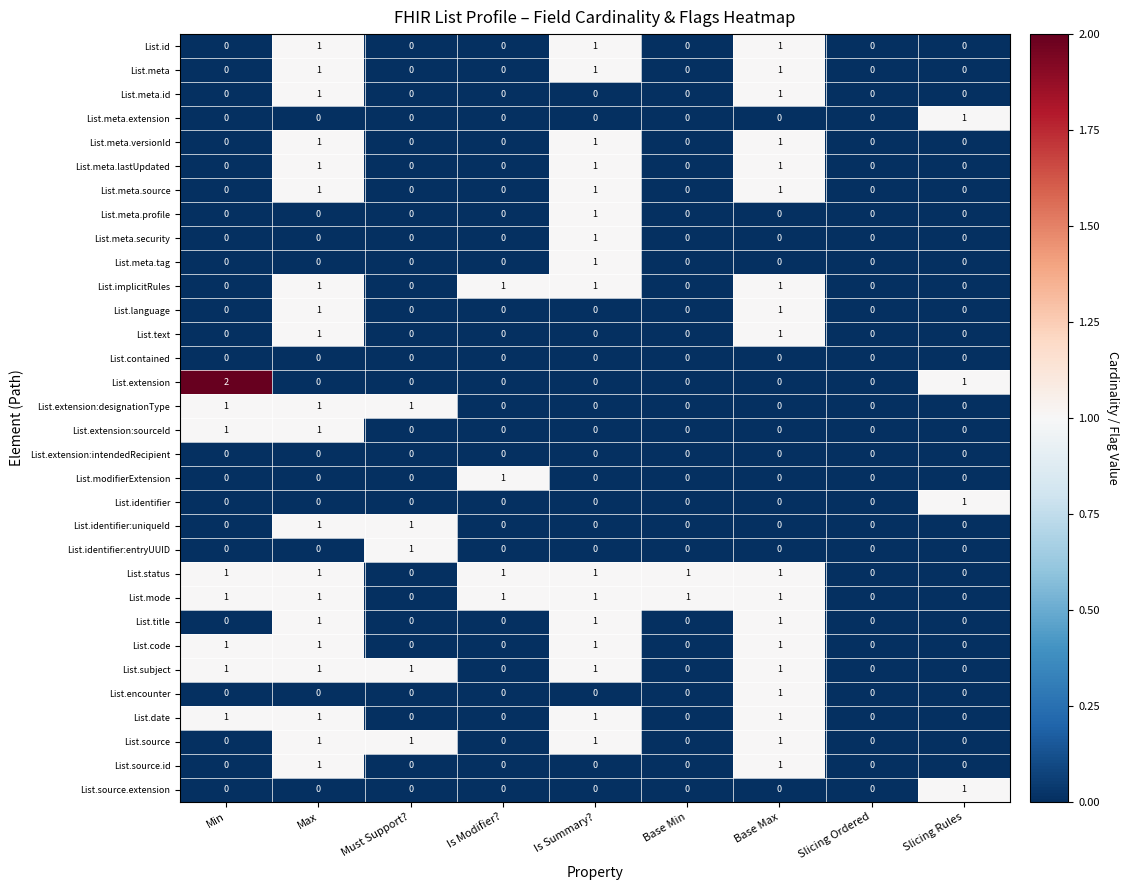

How many data points does each series have?

9